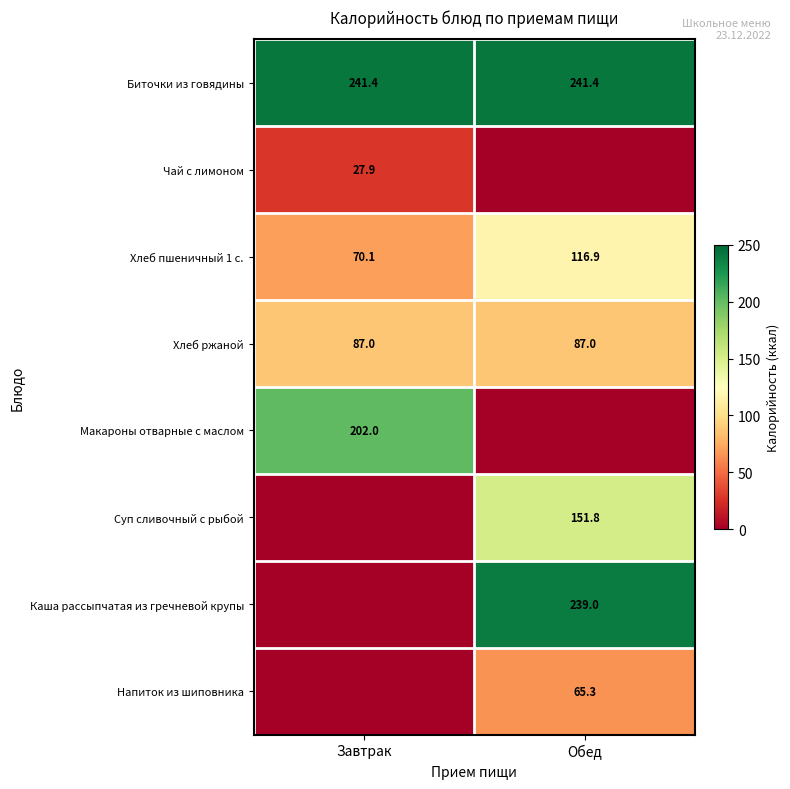

What is the total value across all series at Обед?

901.4